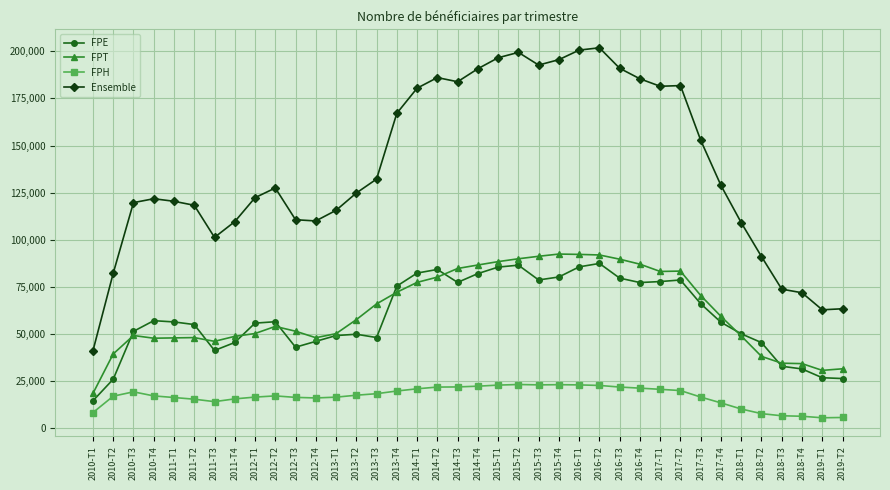

What is the highest value of the Ensemble series?

201881